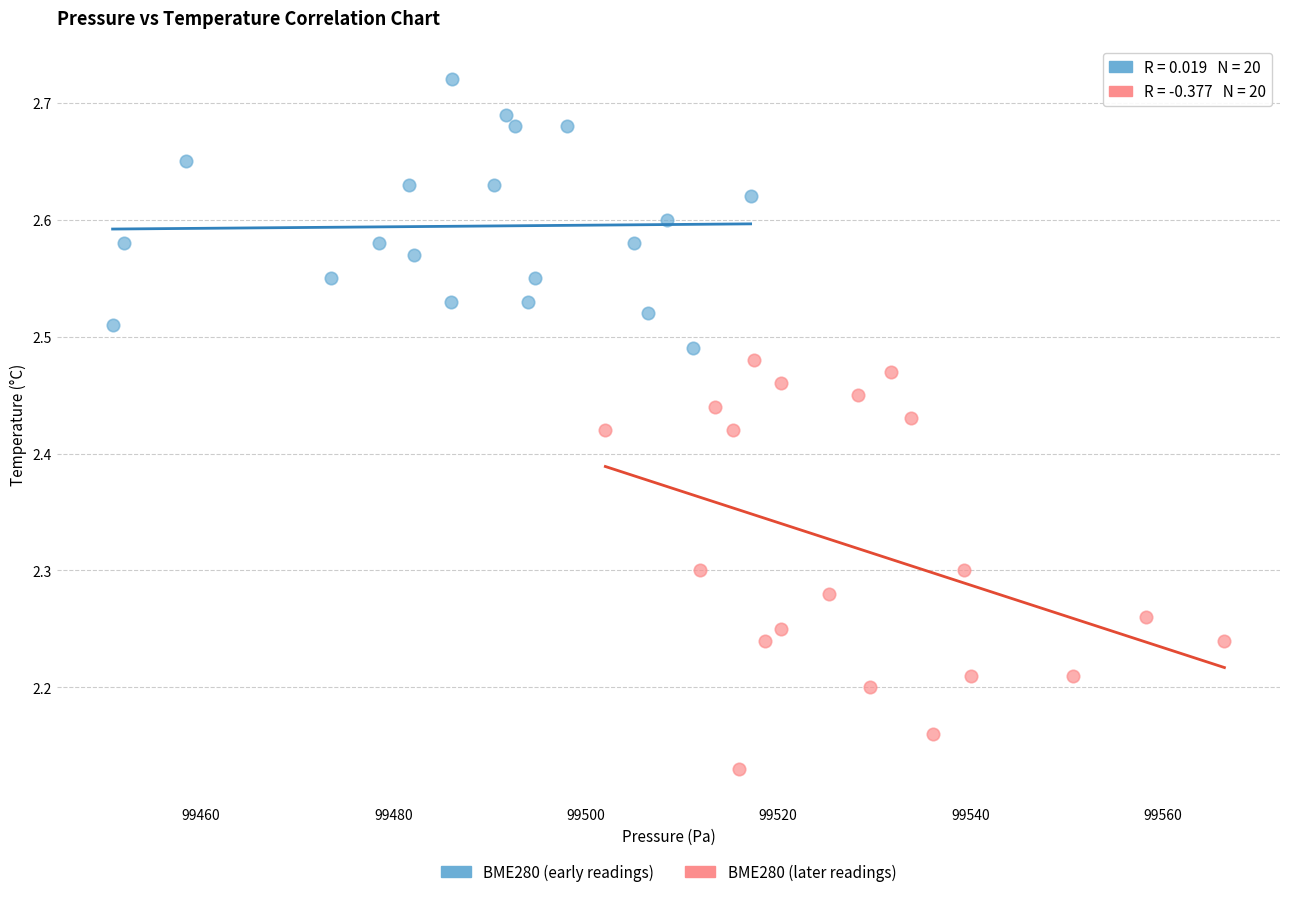

Which series contains the highest Y value?

BME280 (early readings)